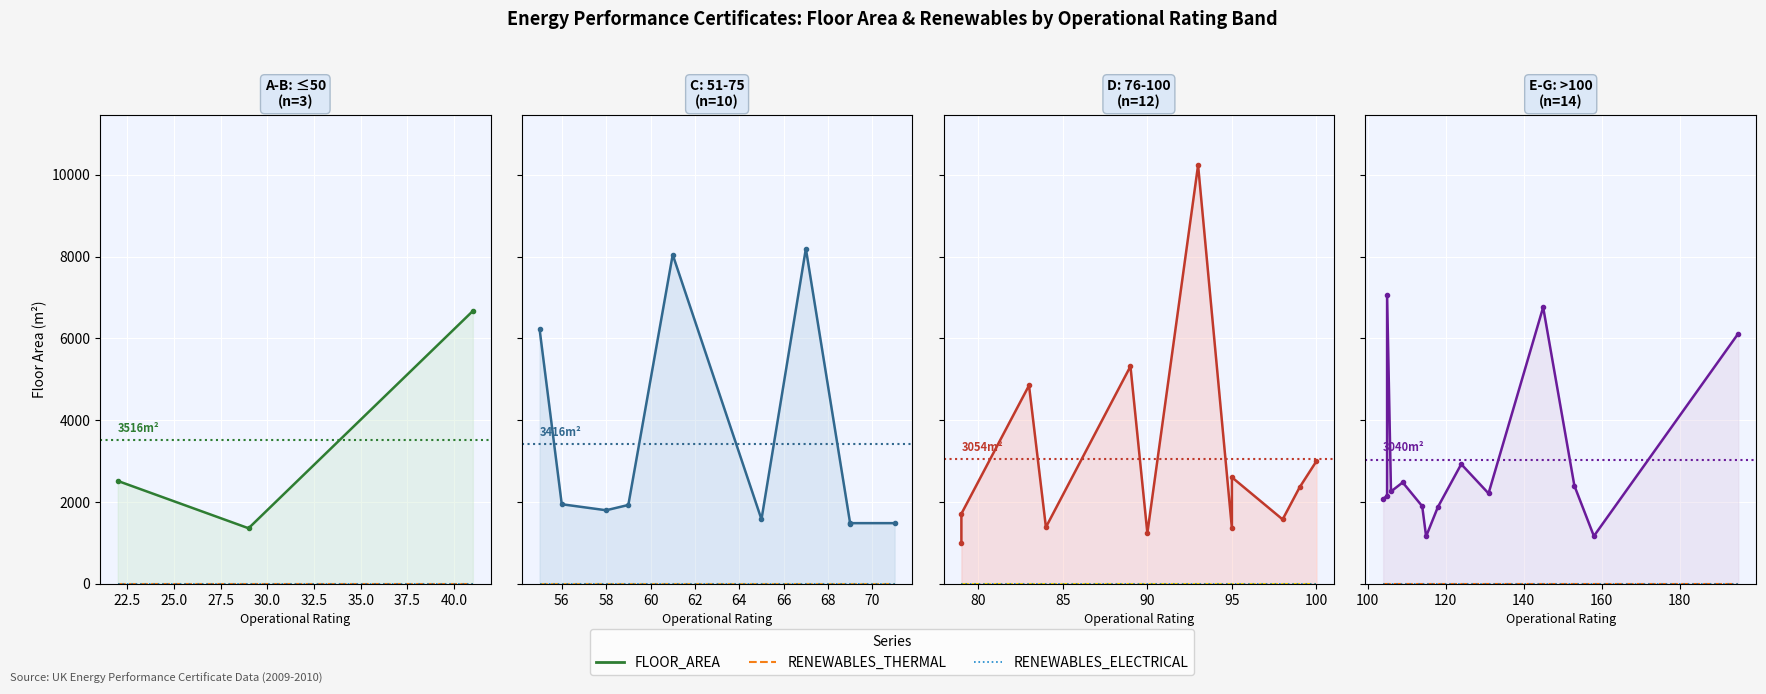

Is it true that FLOOR_AREA equals 3139.5 at 13?

False